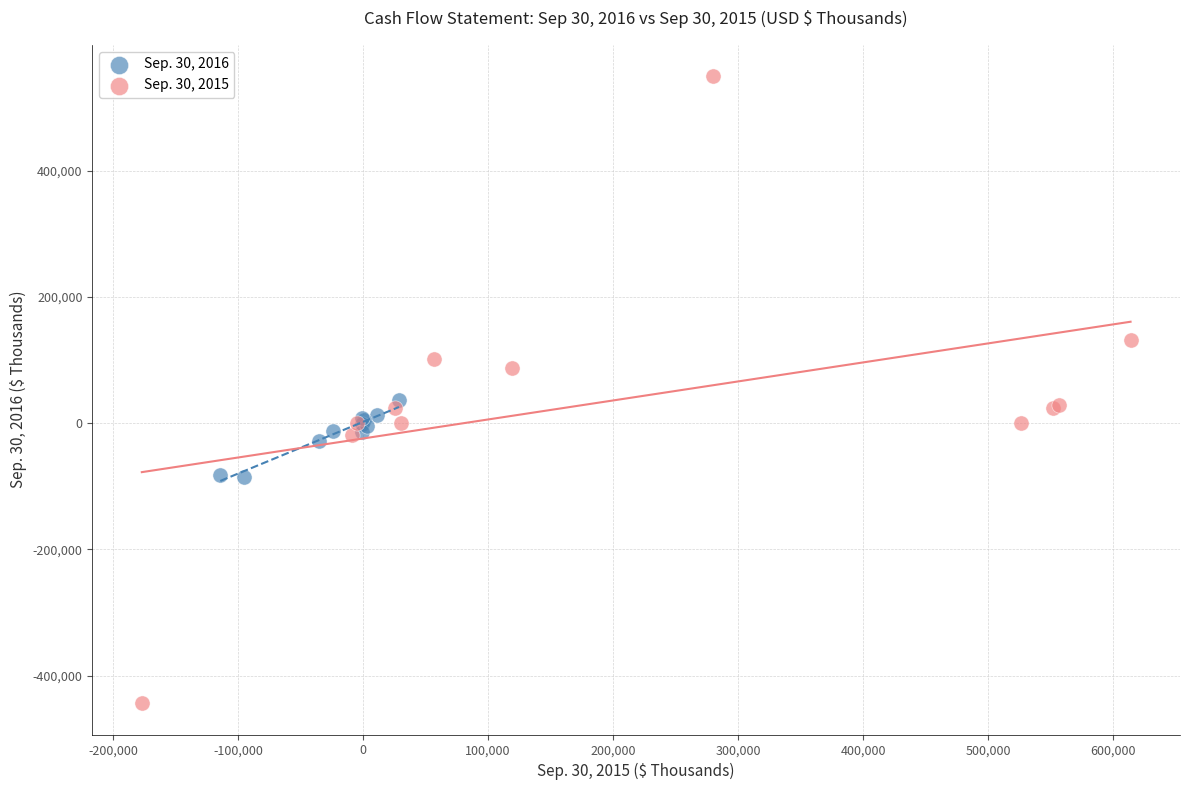

What are all the series names shown in the legend?

Sep. 30, 2016, Sep. 30, 2015